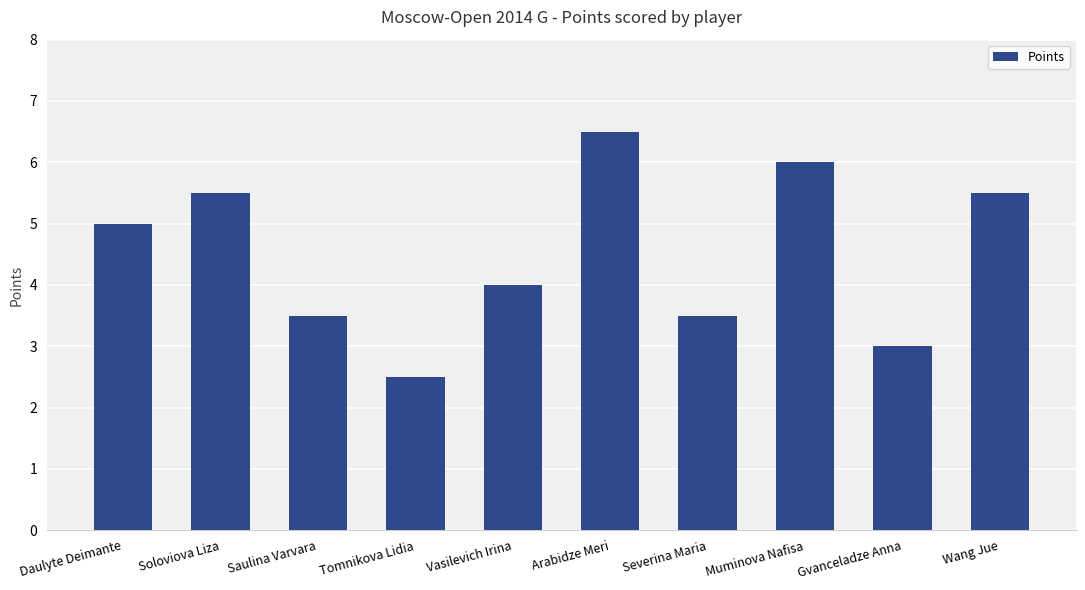

Which category has the lowest value across all series?

Tomnikova Lidia